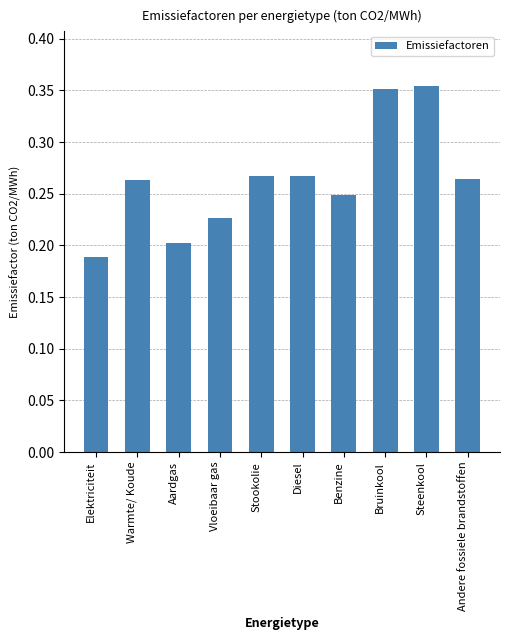

The value at Stookolie is 0.1. True or false?

False